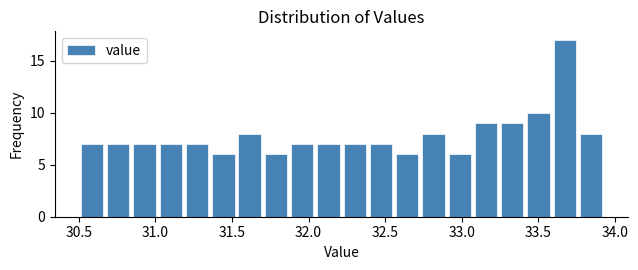

Read against the x-axis, roughly where is the centre of the tallest bar?

33.65